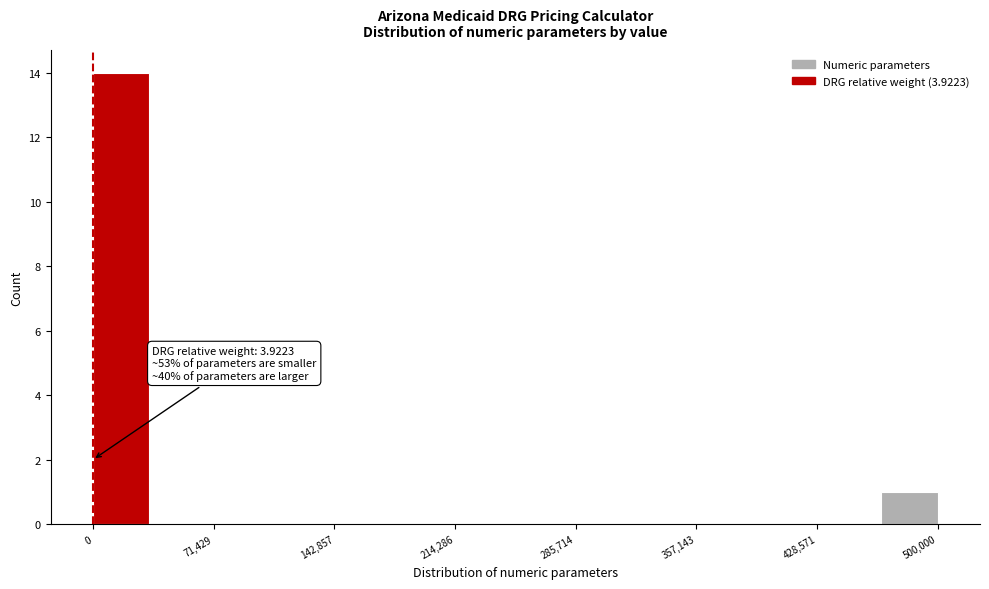

Around what value on the x-axis is the tallest bar? Give the approximate position of its centre, as read against the axis.

20000